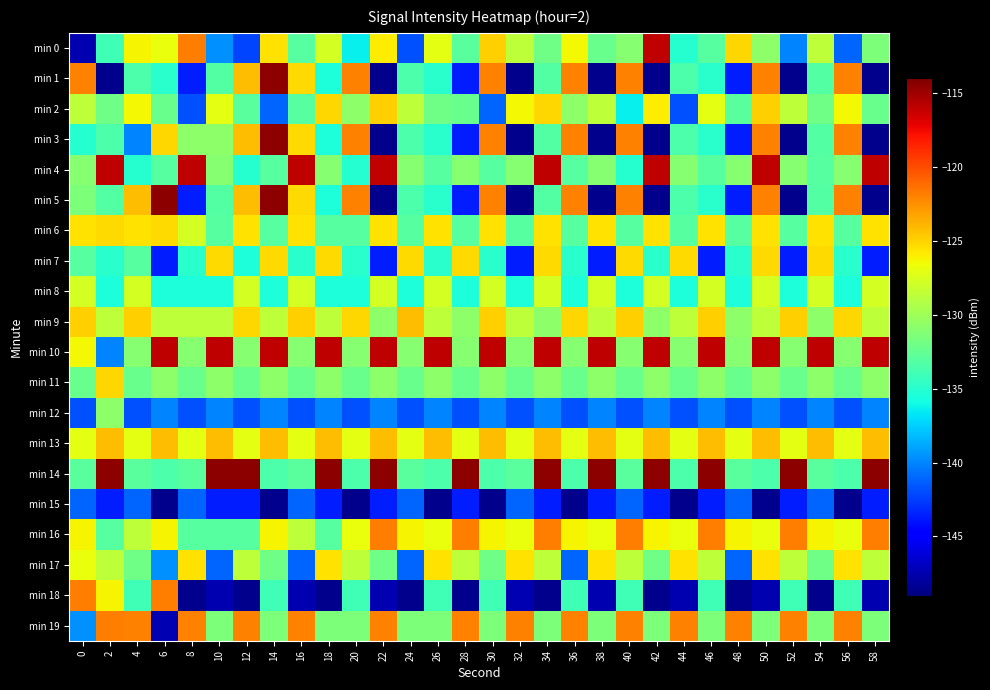

What is the spread (max minus min) of values at 0?

25.6